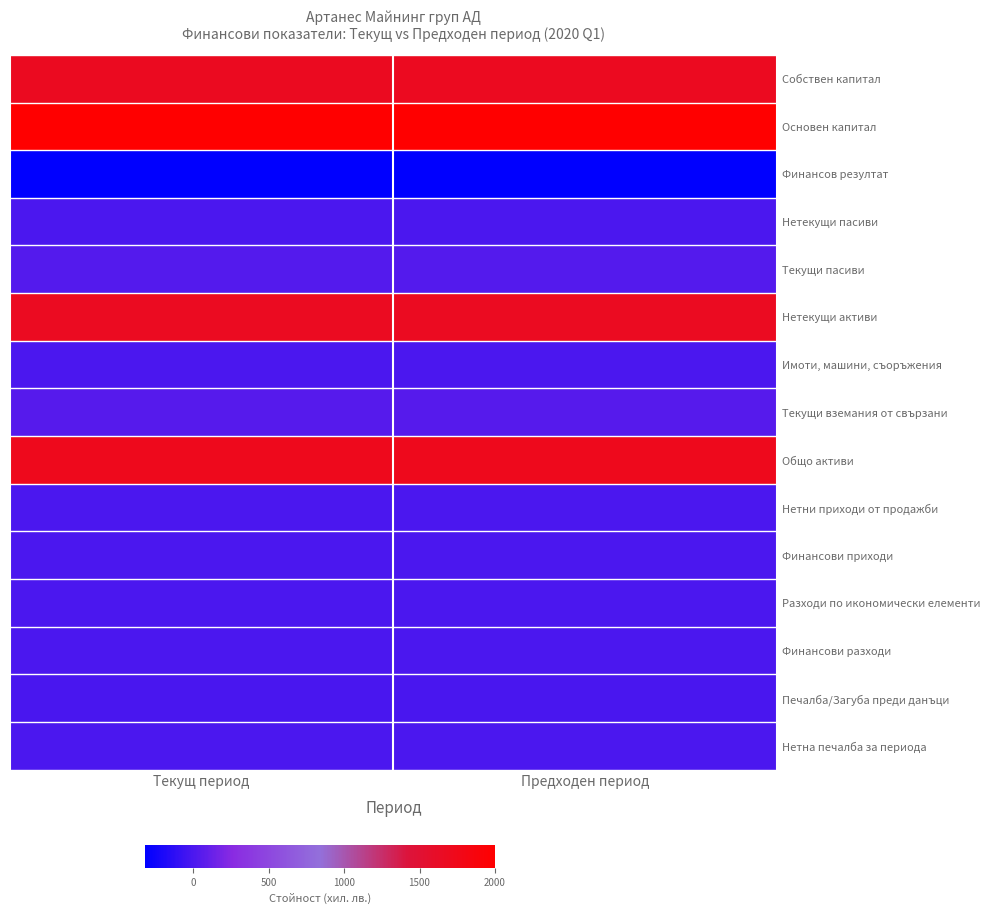

Reading left to right, extract all data points from this chart.

Собствен капитал: Текущ период=1682	Предходен период=1684
Основен капитал: Текущ период=2000	Предходен период=2000
Финансов резултат: Текущ период=-318	Предходен период=-316
Нетекущи пасиви: Текущ период=0	Предходен период=0
Текущи пасиви: Текущ период=43	Предходен период=41
Нетекущи активи: Текущ период=1674	Предходен период=1674
Имоти, машини, съоръжения: Текущ период=0	Предходен период=0
Текущи вземания от свързани: Текущ период=51	Предходен период=51
Общо активи: Текущ период=1725	Предходен период=1725
Нетни приходи от продажби: Текущ период=0	Предходен период=0
Финансови приходи: Текущ период=0	Предходен период=0
Разходи по икономически елементи: Текущ период=2	Предходен период=3
Финансови разходи: Текущ период=0	Предходен период=0
Печалба/Загуба преди данъци: Текущ период=-2	Предходен период=-3
Нетна печалба за периода: Текущ период=0	Предходен период=0